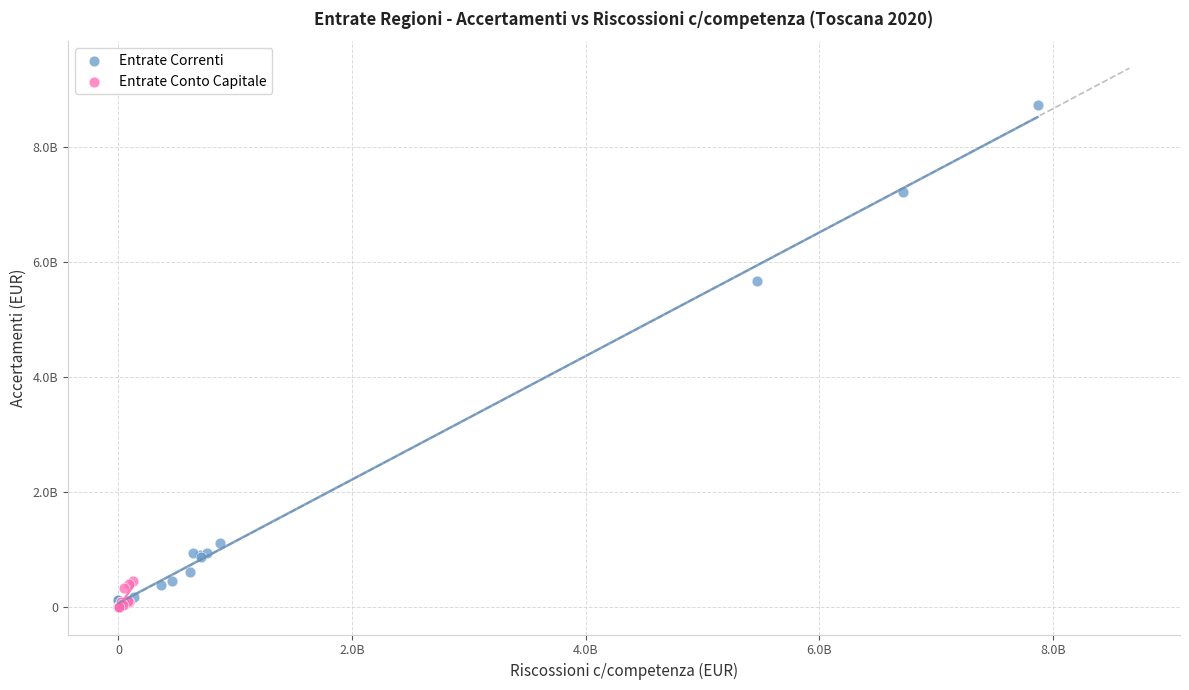

Which series has the widest spread of Y values?

Entrate Correnti